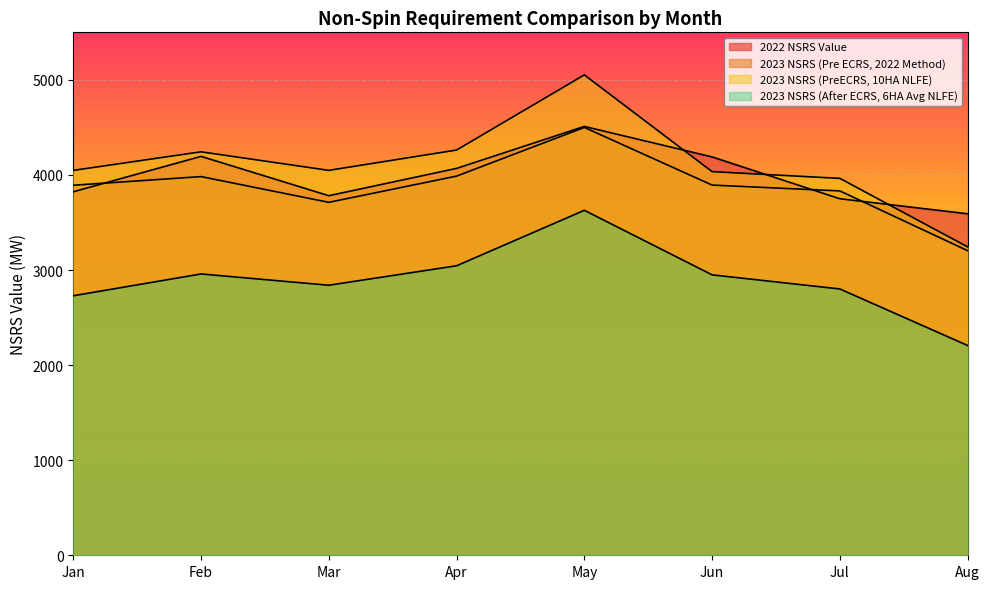

True or false: 2023 NSRS (Pre ECRS, 2022 Method) has more than 2 interior local peaks.

False